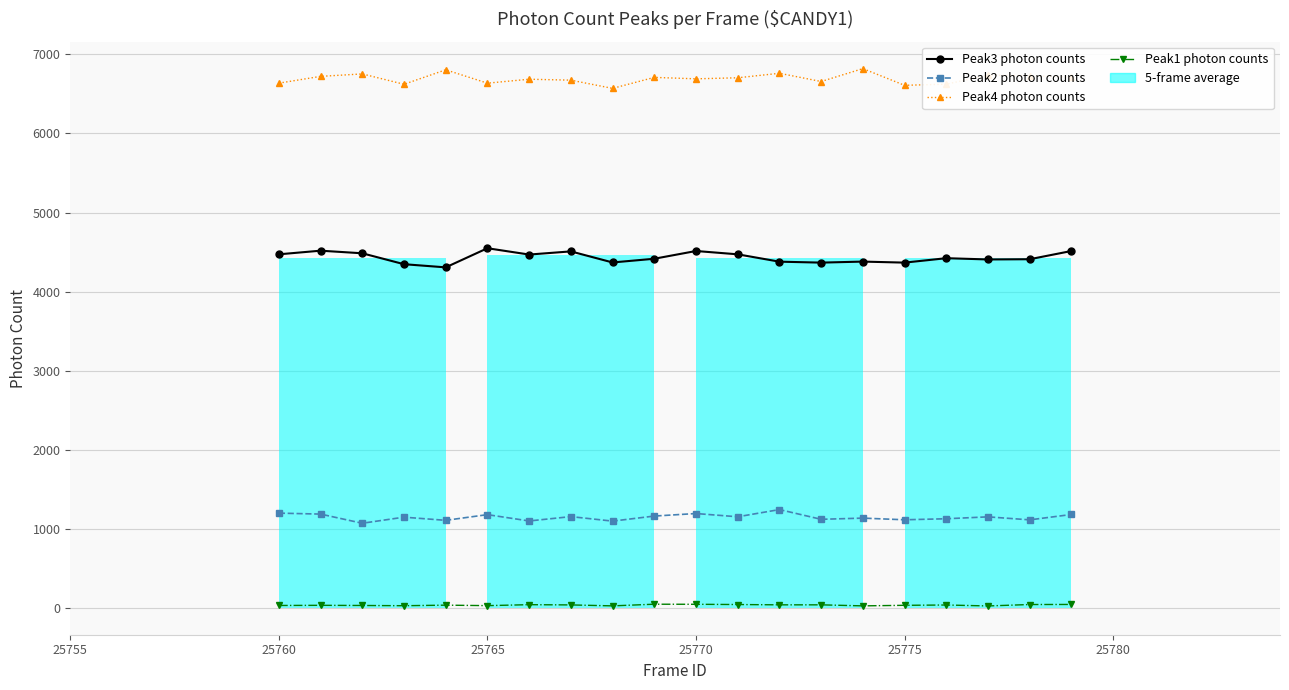

True or false: Peak4 photon counts has a value of 6636 at 25765.

True